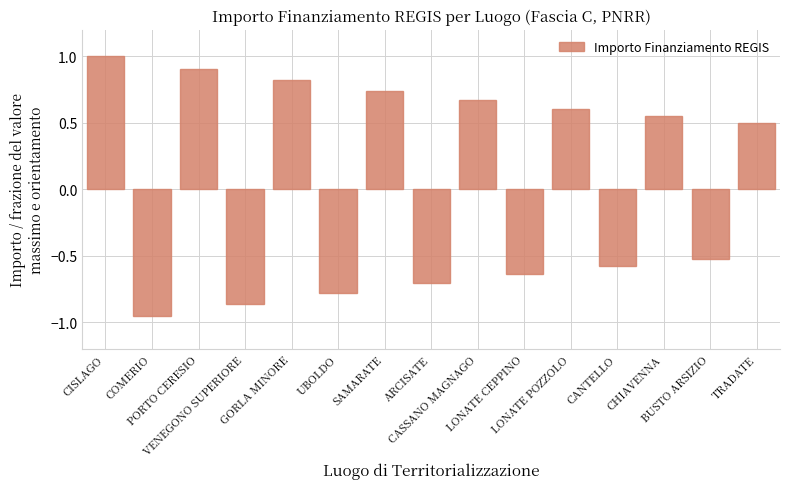

Count the number of values greater than 0.

8